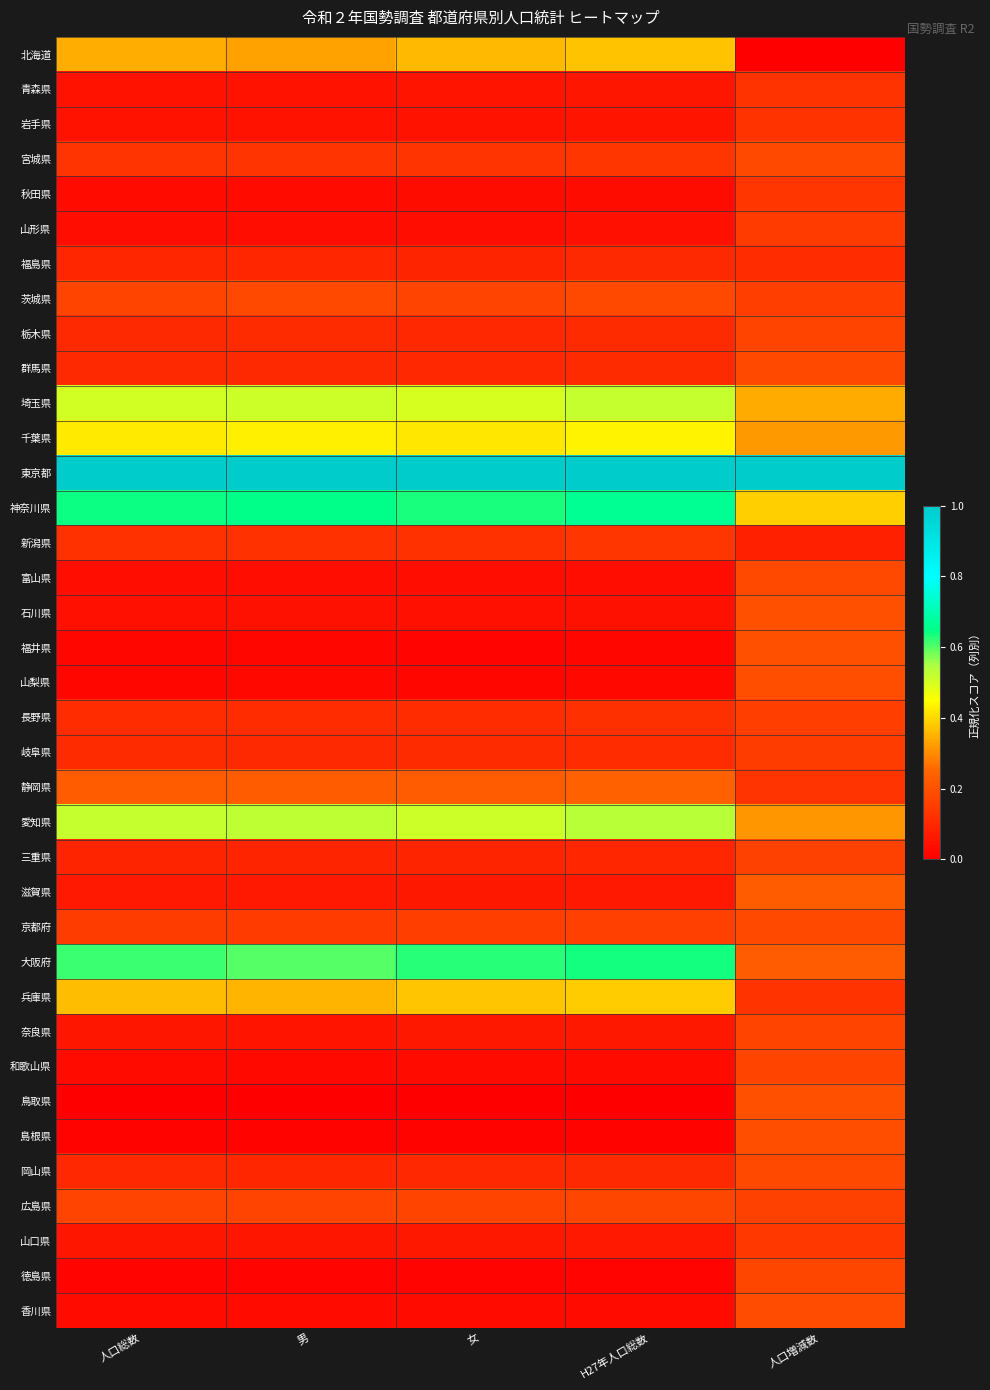

Rank the series by their maximum value, from lowest to highest.

福島県, 青森県, 岩手県, 新潟県, 秋田県, 山口県, 山形県, 岐阜県, 長野県, 三重県, 栃木県, 和歌山県, 奈良県, 徳島県, 広島県, 群馬県, 岡山県, 茨城県, 京都府, 宮城県, 富山県, 香川県, 山梨県, 島根県, 石川県, 鳥取県, 福井県, 滋賀県, 静岡県, 北海道, 兵庫県, 千葉県, 埼玉県, 愛知県, 大阪府, 神奈川県, 東京都